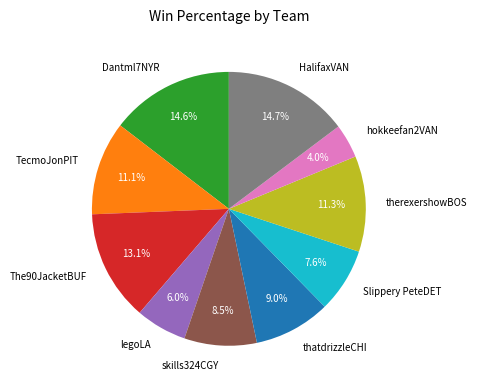

What portion of the pie excludes legoLA?

94.0%